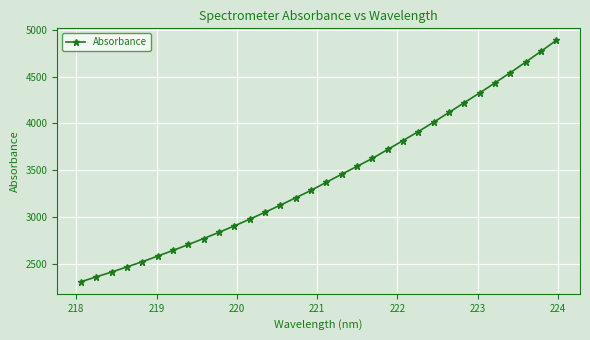

What is the value of the 20th point from the left?

3626.1